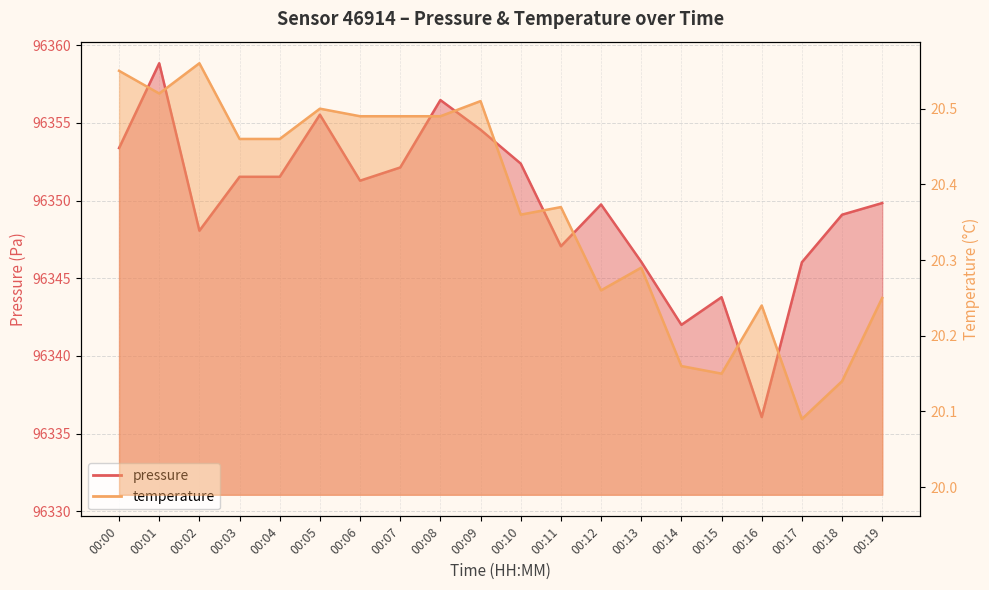

True or false: pressure and temperature cross at least once.

False